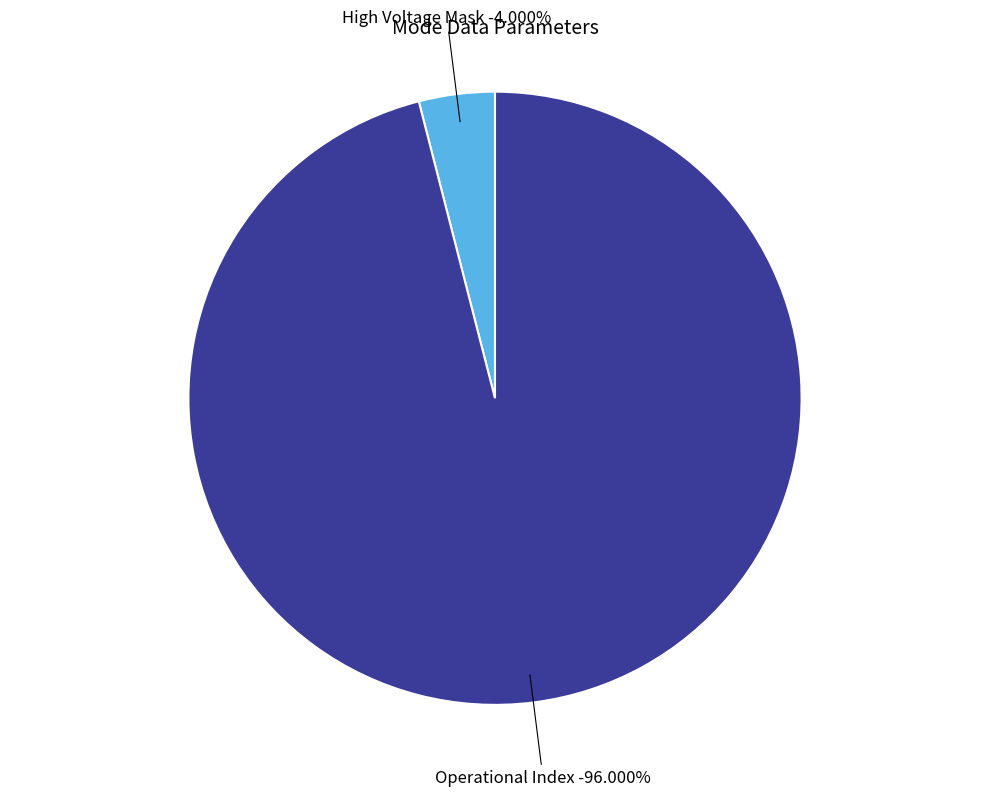

Is the sum of Operational Index and Solar Wind Start Index greater than half?

Yes